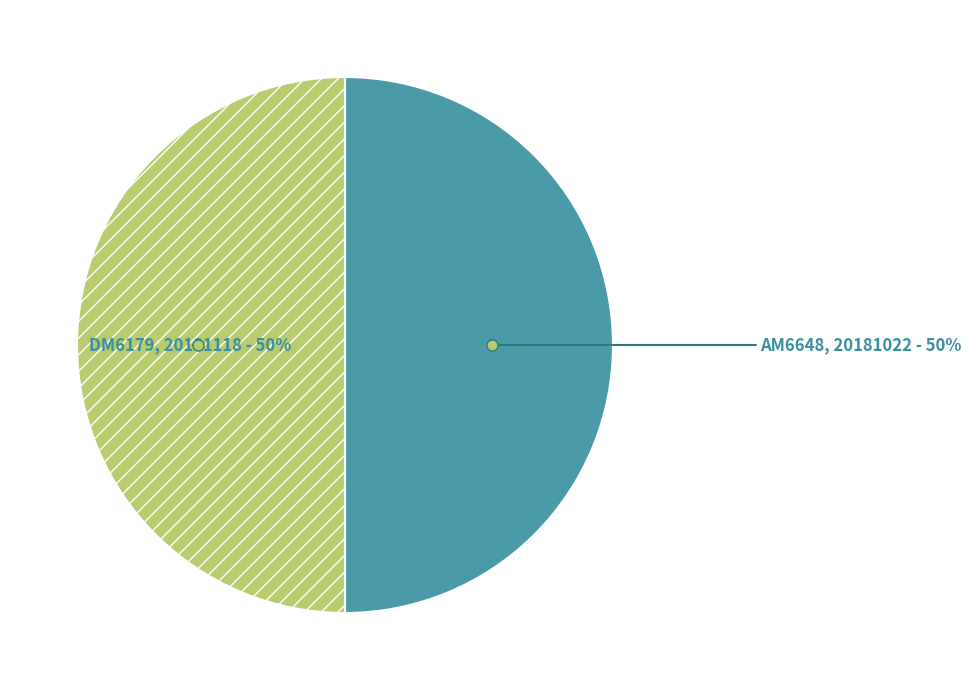

Approximately how many times larger is the value at DM6179 compared to AM6648?

1.0